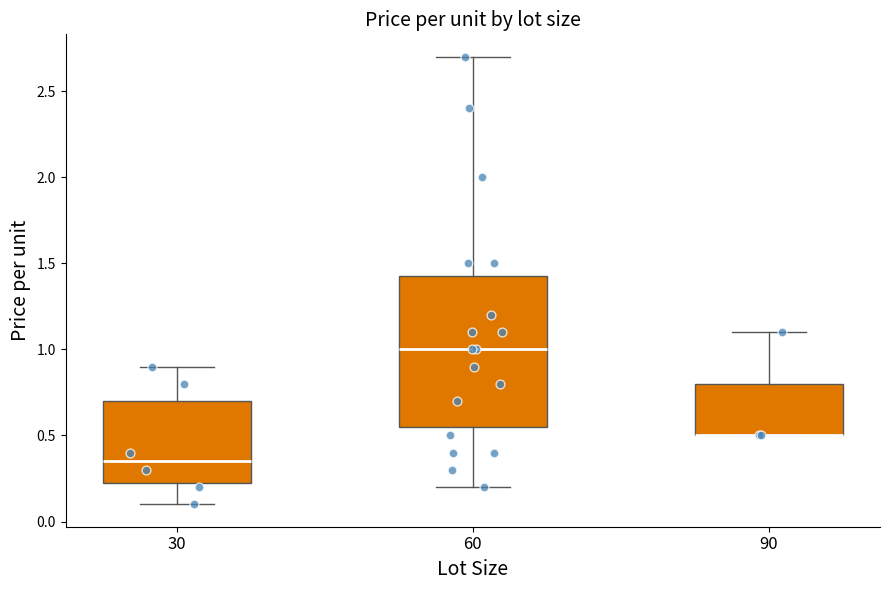

Comparing the boxes themselves (not the whiskers), which one is the tallest?

60